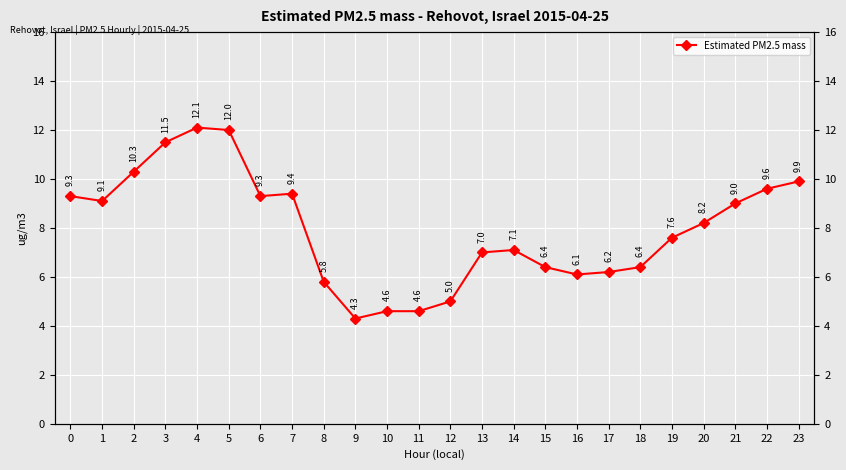

What is the sum of the values at 17 and 1?

15.3